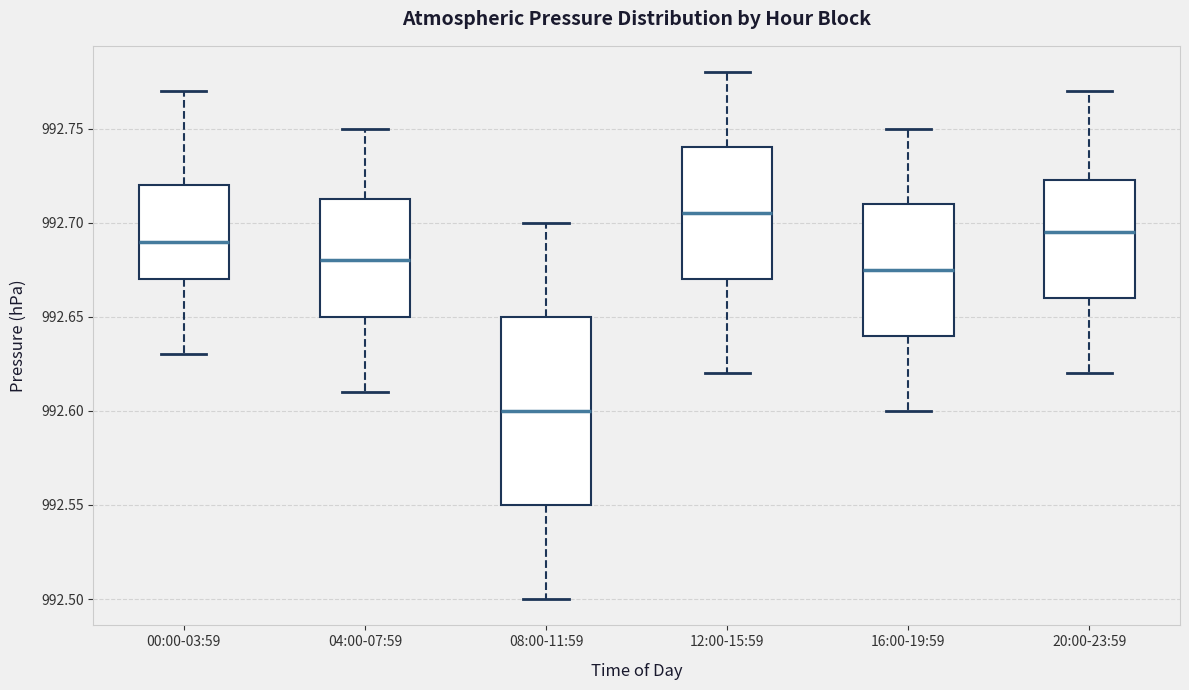

Reading left to right, transcribe this box plot: for each box, give where its median line is, the range the box spans, and where its two whiskers end, as read against the y-axis. The values are not printed on the chart, so give them approximately, as read against the axis.

00:00-03:59: median 992.690, box 992.670 to 992.720, whiskers 992.630 to 992.770
04:00-07:59: median 992.680, box 992.650 to 992.715, whiskers 992.610 to 992.750
08:00-11:59: median 992.600, box 992.550 to 992.650, whiskers 992.500 to 992.700
12:00-15:59: median 992.705, box 992.670 to 992.740, whiskers 992.620 to 992.780
16:00-19:59: median 992.675, box 992.640 to 992.710, whiskers 992.600 to 992.750
20:00-23:59: median 992.695, box 992.660 to 992.725, whiskers 992.620 to 992.770